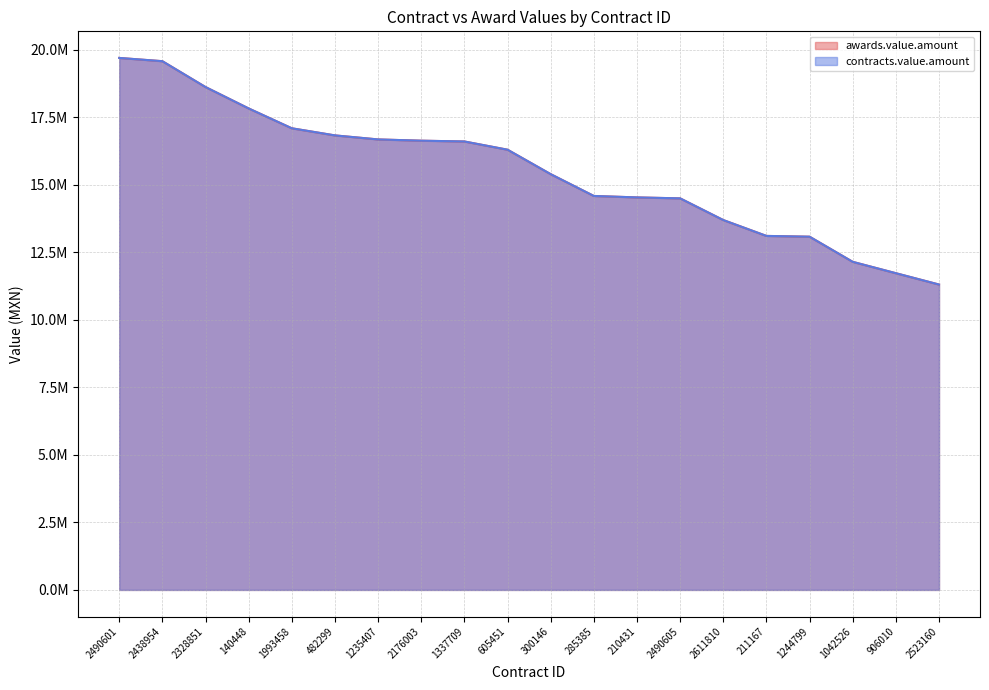

True or false: awards.value.amount and contracts.value.amount cross at least once.

False